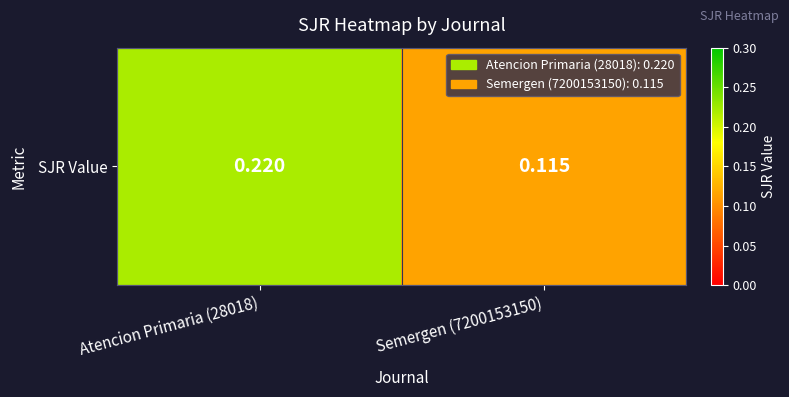

Reading right to left, list all the values displayed in this chart.

Semergen (7200153150)=0.1	Atencion Primaria (28018)=0.2